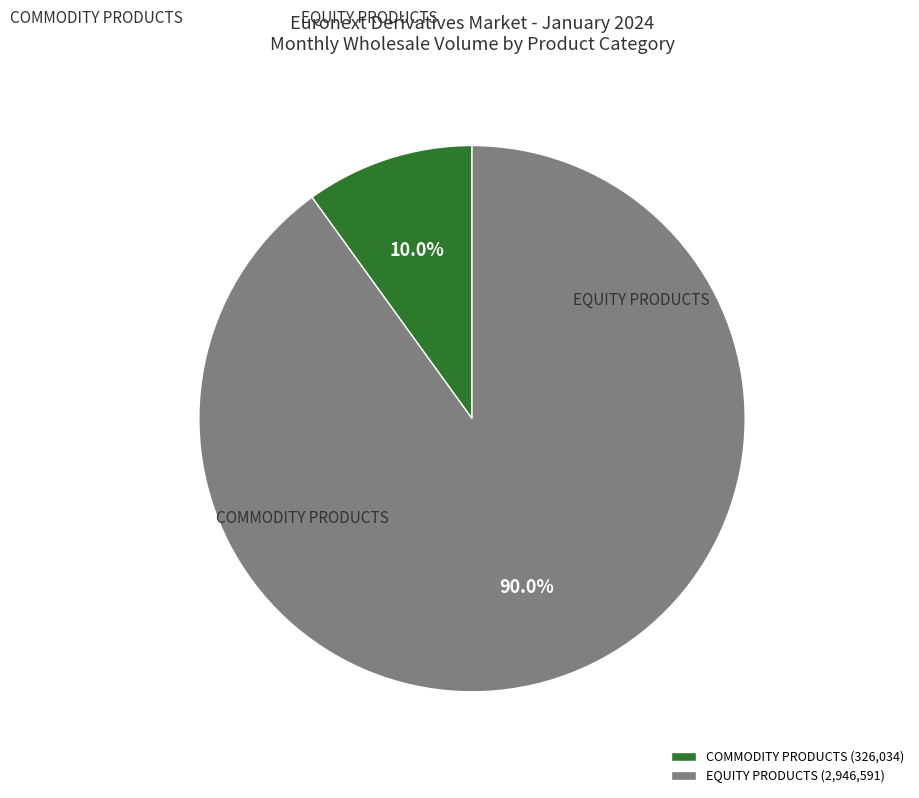

How many slices are in this pie chart?

2